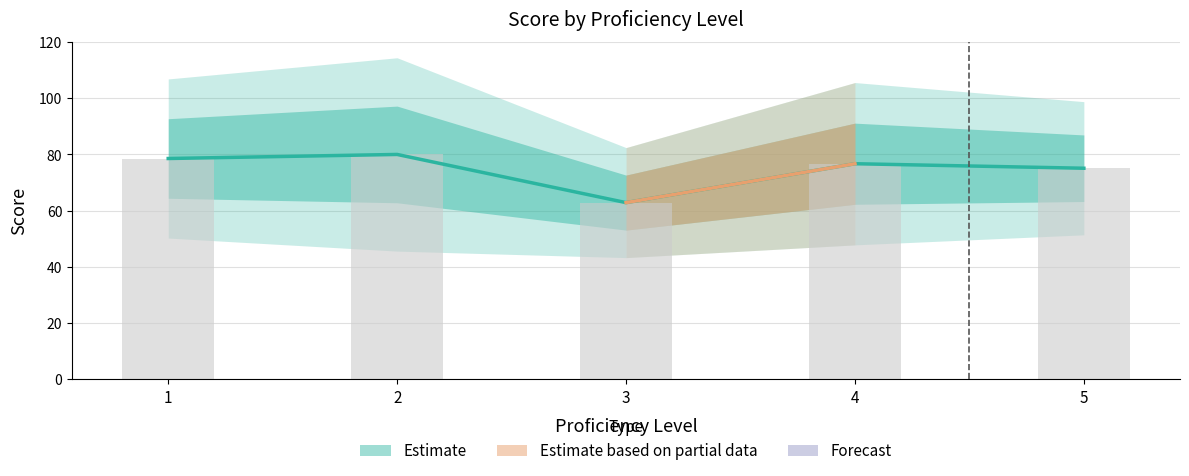

Is the value of Upper Outer at 3 greater than the value of Lower CI at 1?

Yes